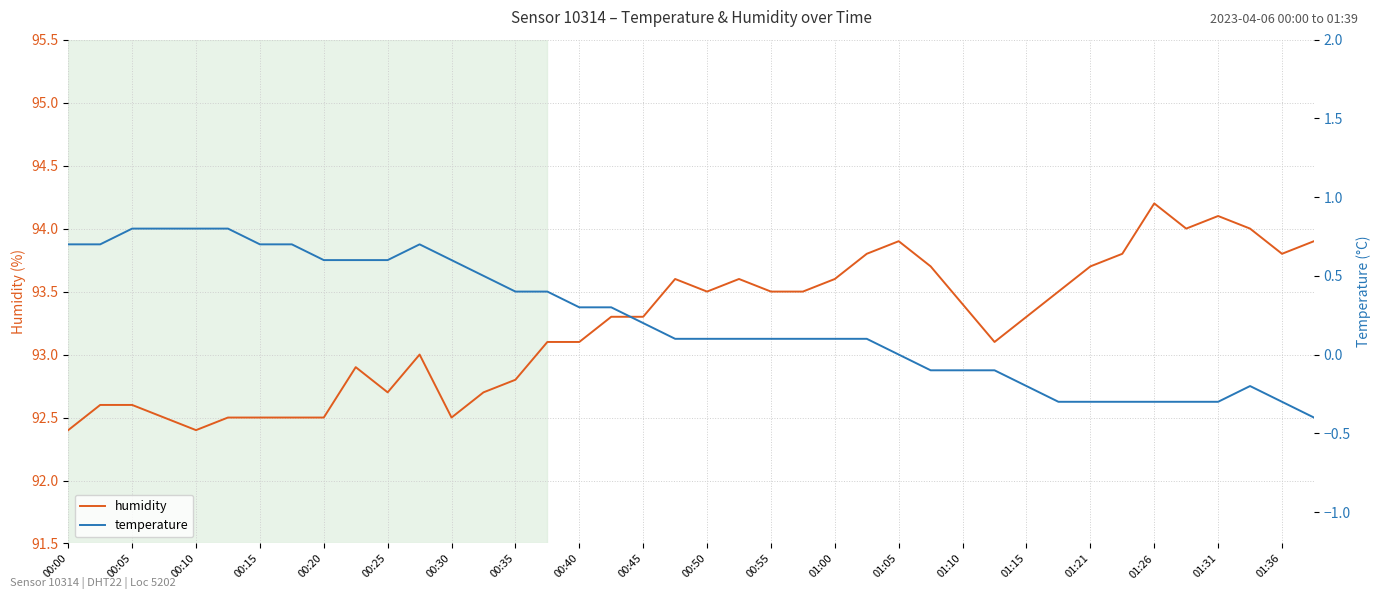

The value of humidity at 00:15 is 92.5. True or false?

True